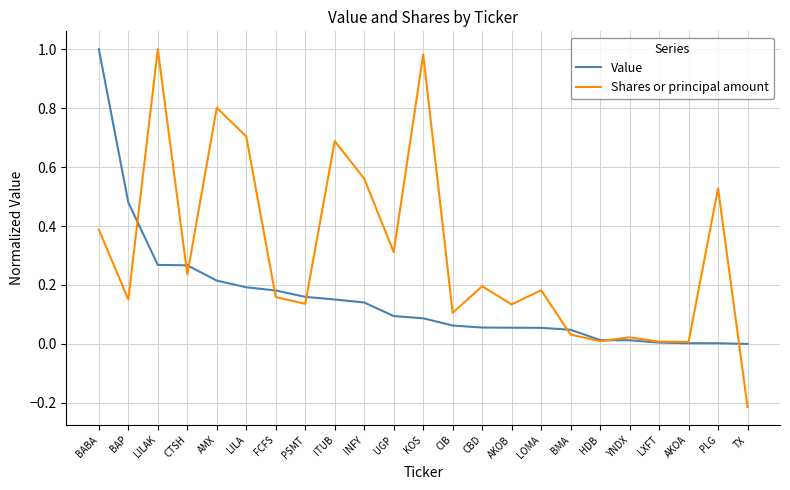

What is the difference between the second highest and minimum values in the Shares or principal amount series?

1.2